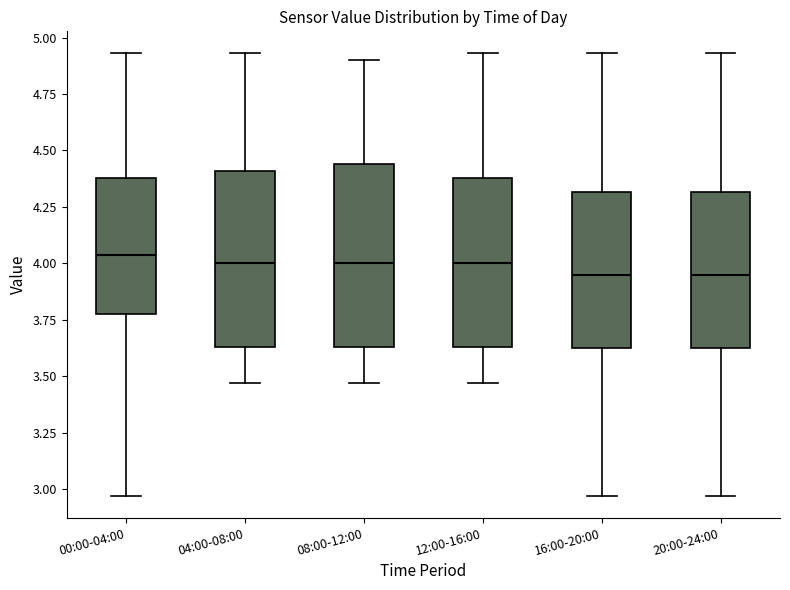

Reading left to right, transcribe this box plot: for each box, give where its median line is, the range the box spans, and where its two whiskers end, as read against the y-axis. The values are not printed on the chart, so give them approximately, as read against the axis.

00:00-04:00: median 4.05, box 3.80 to 4.40, whiskers 2.95 to 4.95
04:00-08:00: median 4.00, box 3.65 to 4.40, whiskers 3.45 to 4.95
08:00-12:00: median 4.00, box 3.65 to 4.45, whiskers 3.45 to 4.90
12:00-16:00: median 4.00, box 3.65 to 4.40, whiskers 3.45 to 4.95
16:00-20:00: median 3.95, box 3.60 to 4.30, whiskers 2.95 to 4.95
20:00-24:00: median 3.95, box 3.60 to 4.30, whiskers 2.95 to 4.95